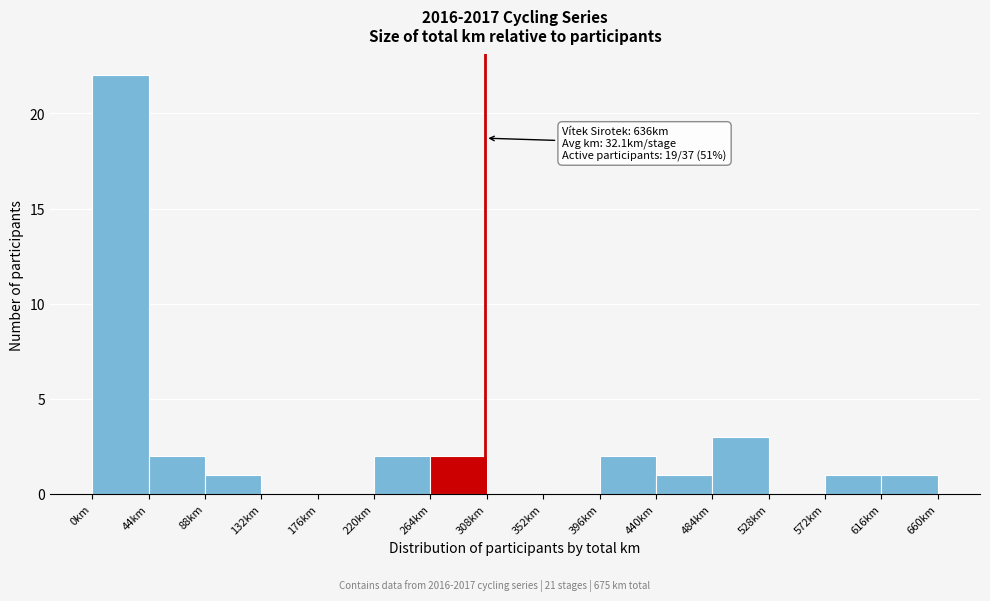

Over which range of the x-axis is the bar tallest?

0 to 44